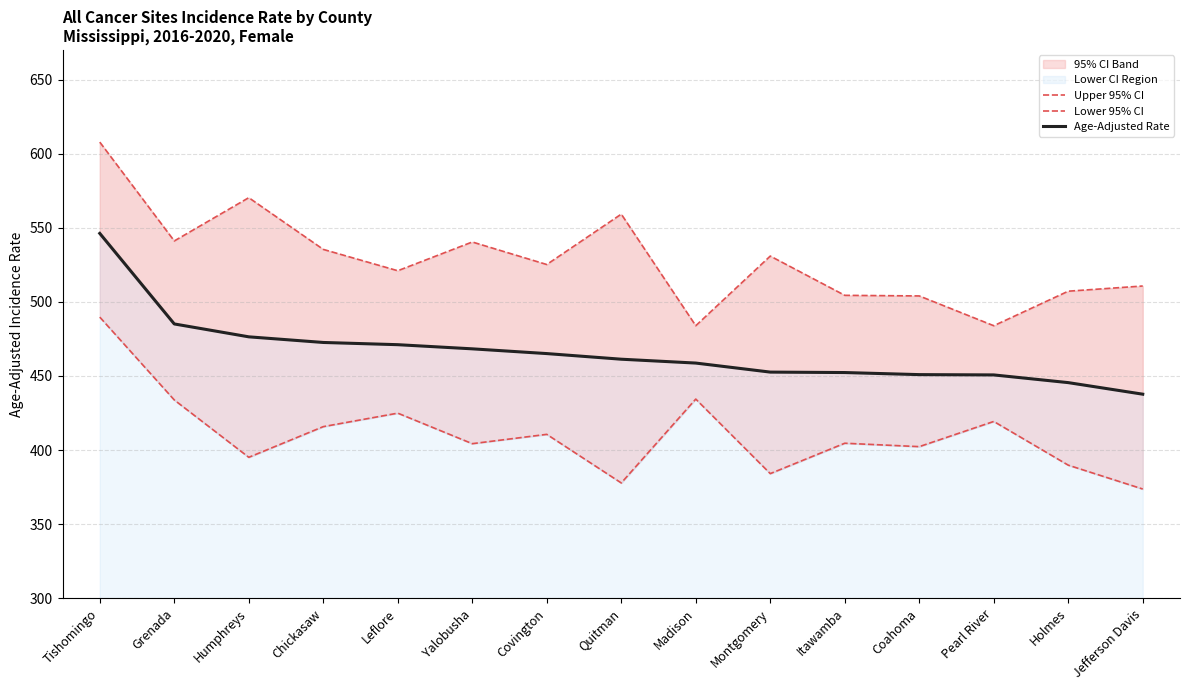

True or false: Lower 95% CI and Upper 95% CI intersect in this chart.

False